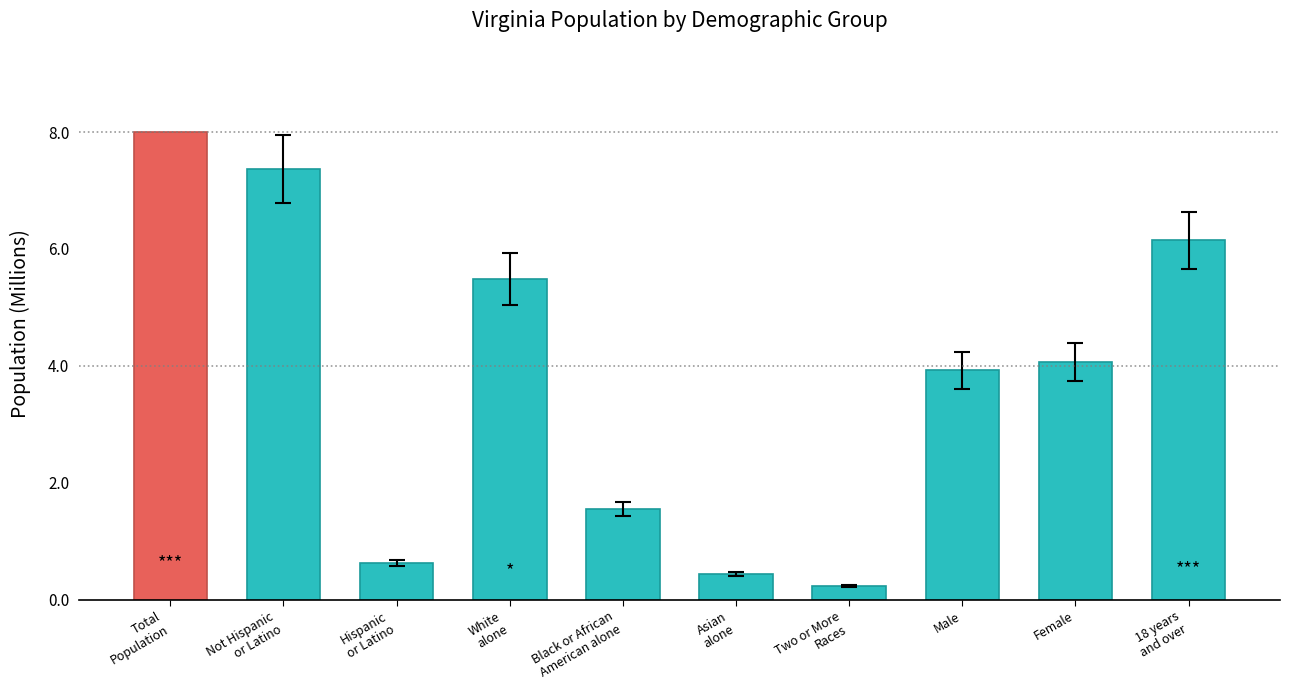

What is the label of the 9th bar from the left?

Female